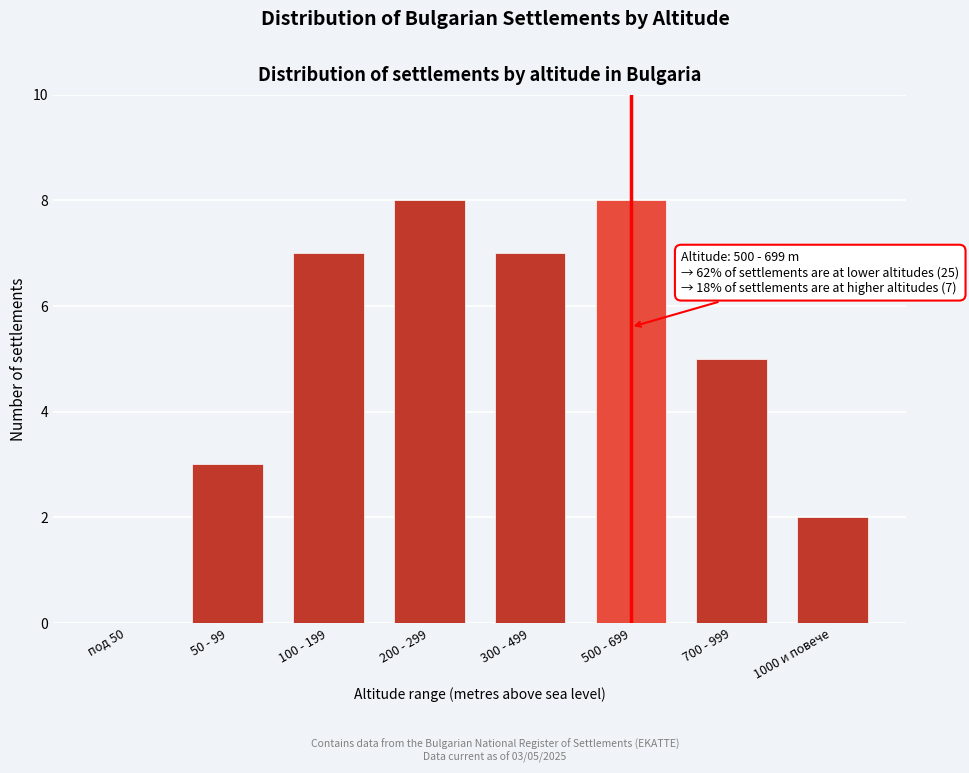

Reading left to right, extract all data points from this chart.

под 50=0	50 - 99=3	100 - 199=7	200 - 299=8	300 - 499=7	500 - 699=8	700 - 999=5	1000 и повече=2